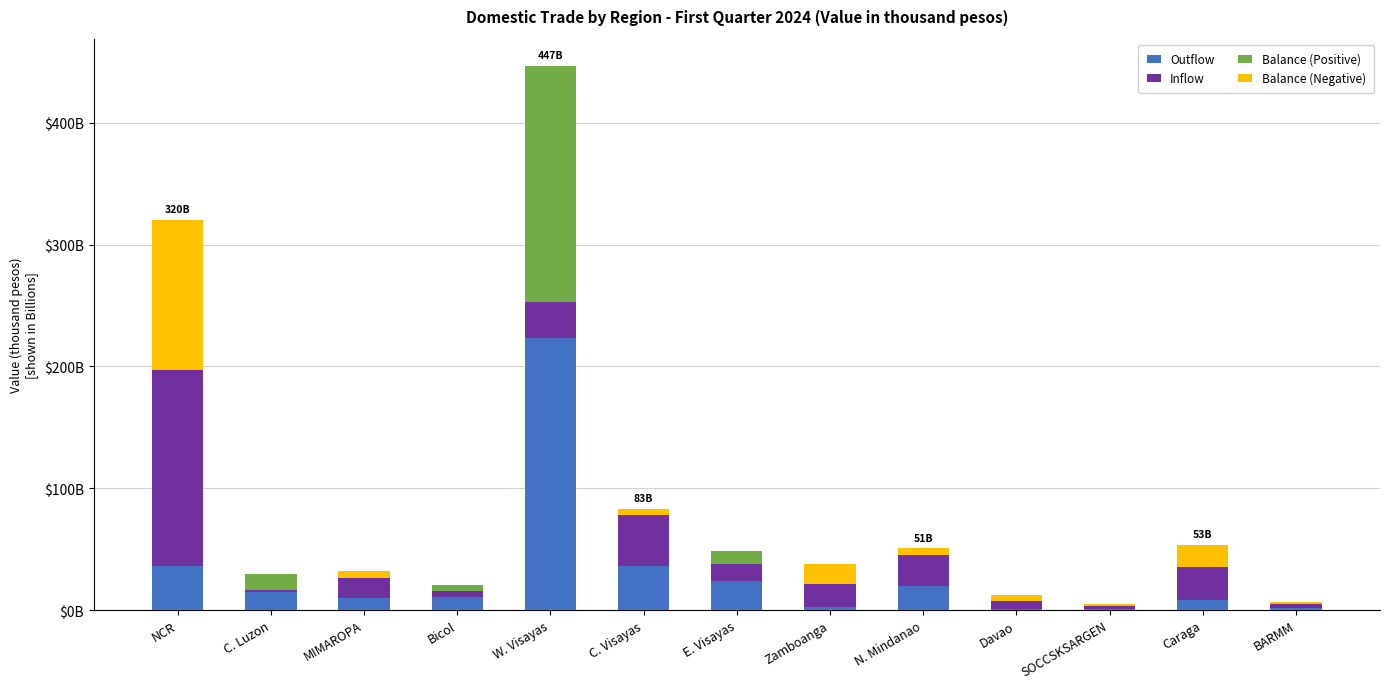

Rank the series by their average value, from lowest to highest.

Balance (Negative), Balance (Positive), Inflow, Outflow